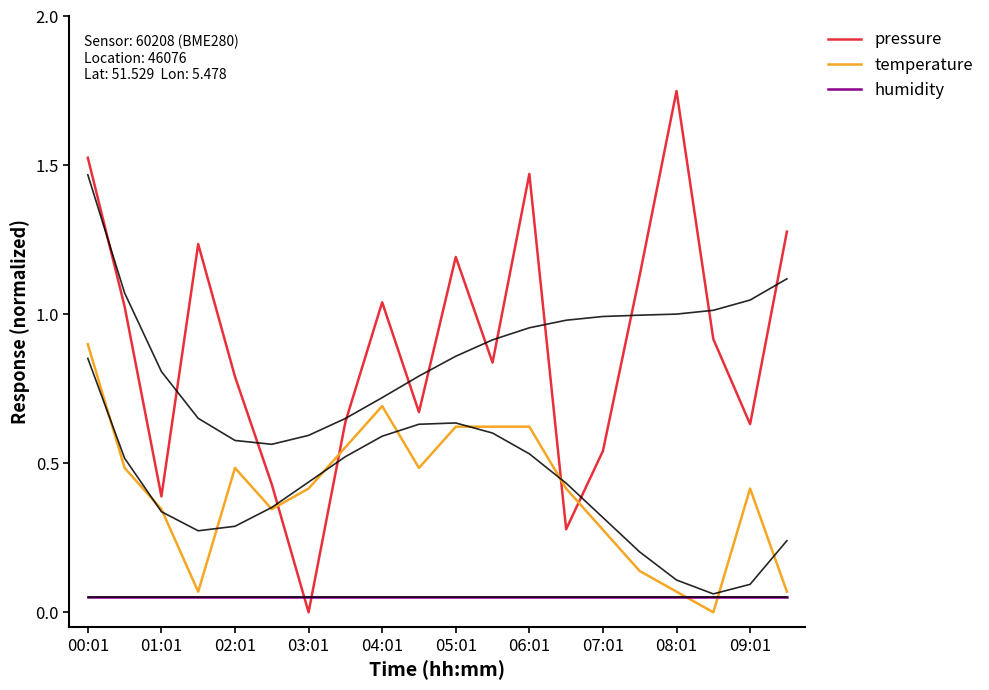

How many intersections are there between humidity and pressure?

2